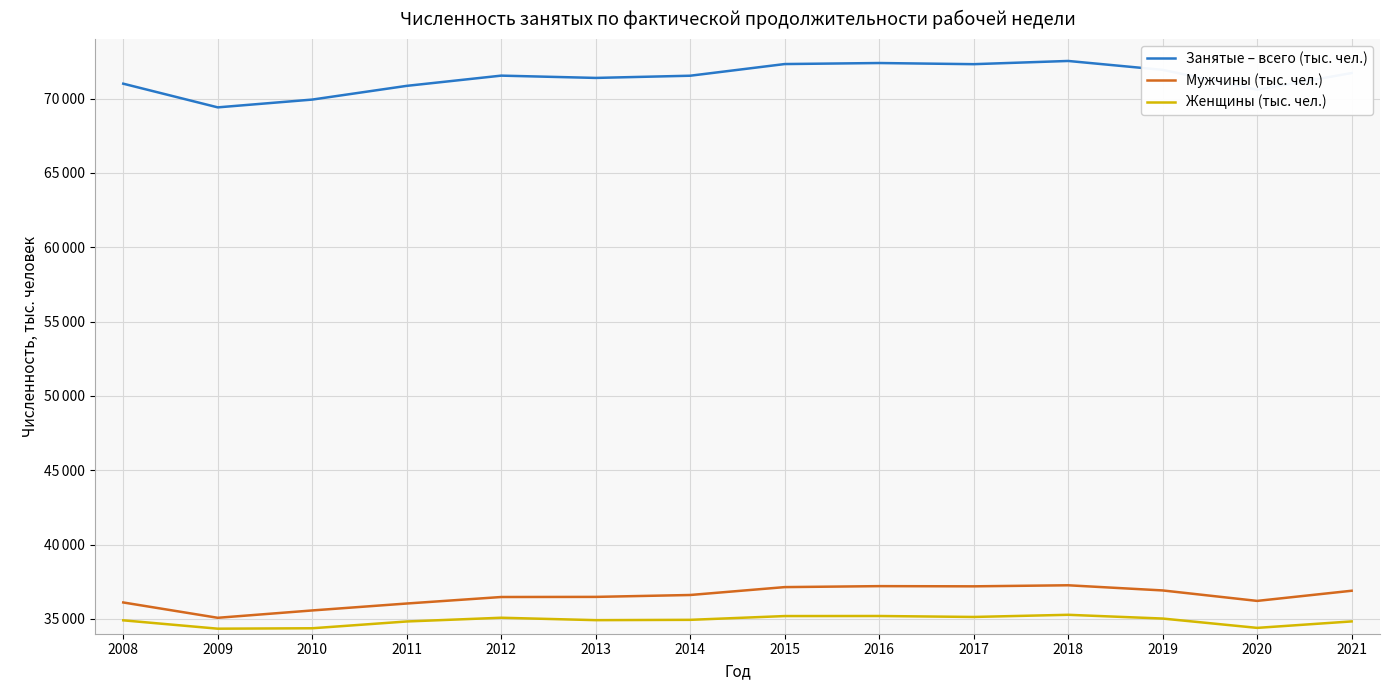

At which category is the sum across all series the highest?

2018